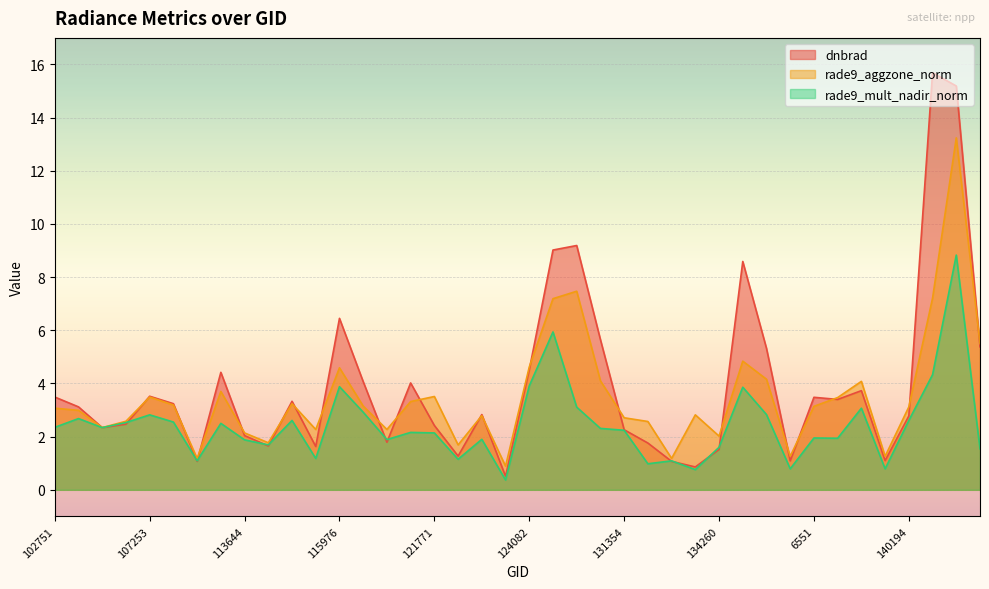

How many times do rade9_mult_nadir_norm and dnbrad cross each other?

11